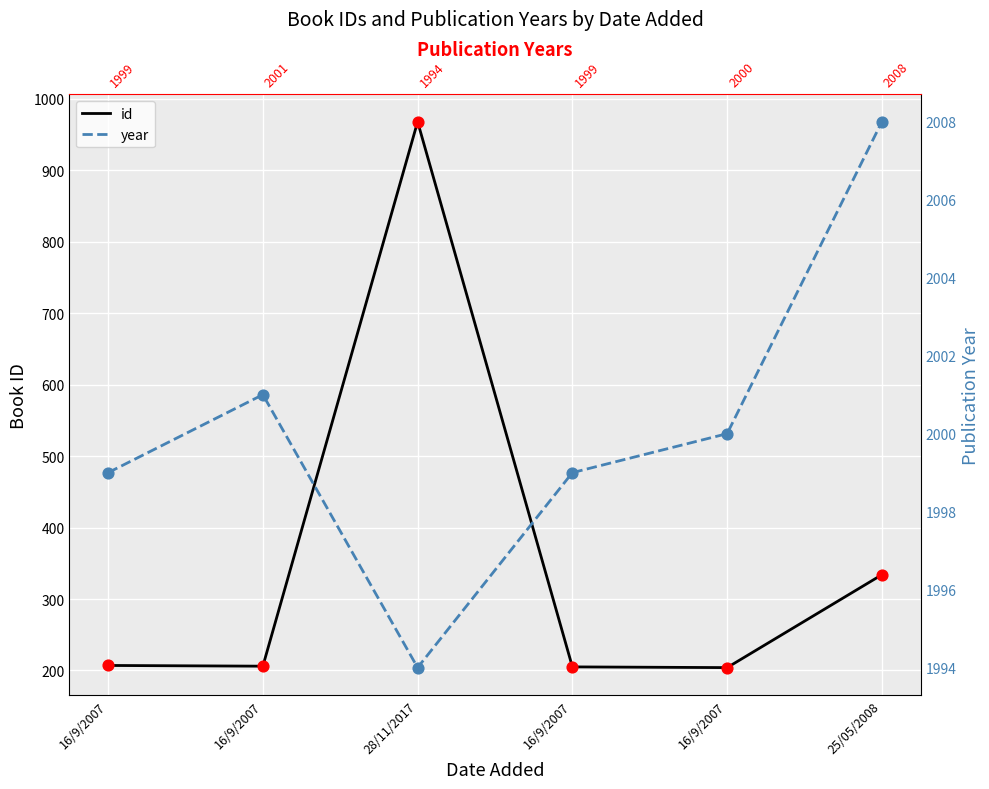

Which series has the largest Y range (max minus min)?

id